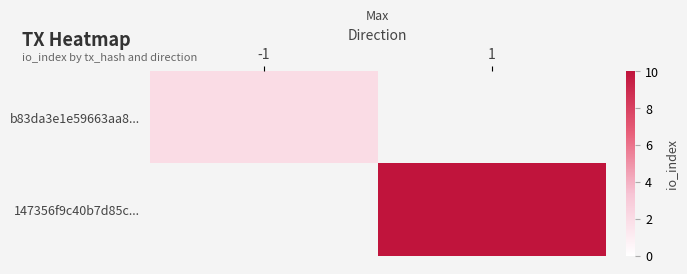

Rank the categories by b83da3e1e59663aa8... value from highest to lowest.

-1, 1